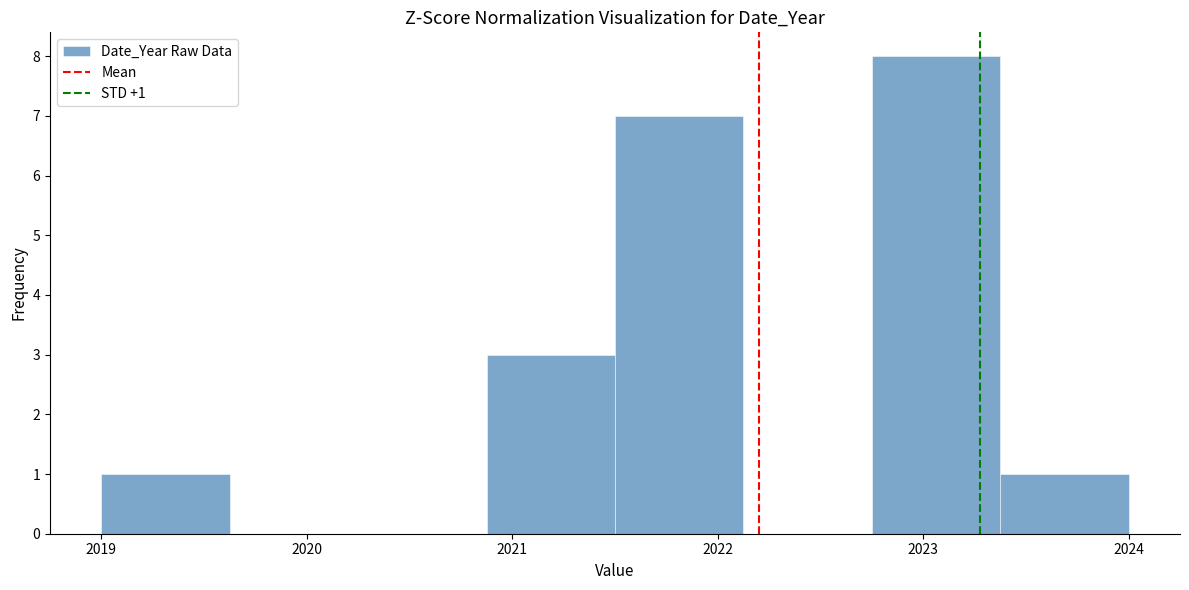

Over which range of the x-axis is the bar tallest?

2022.8 to 2023.4